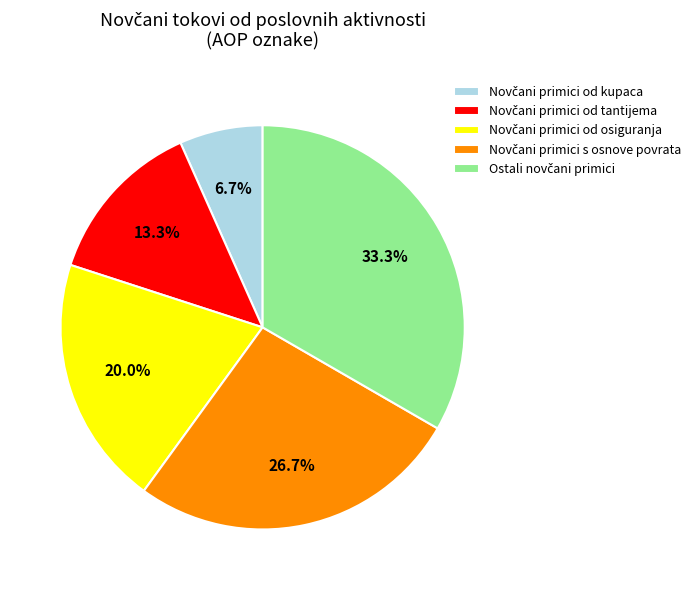

Does any single category account for the majority?

No